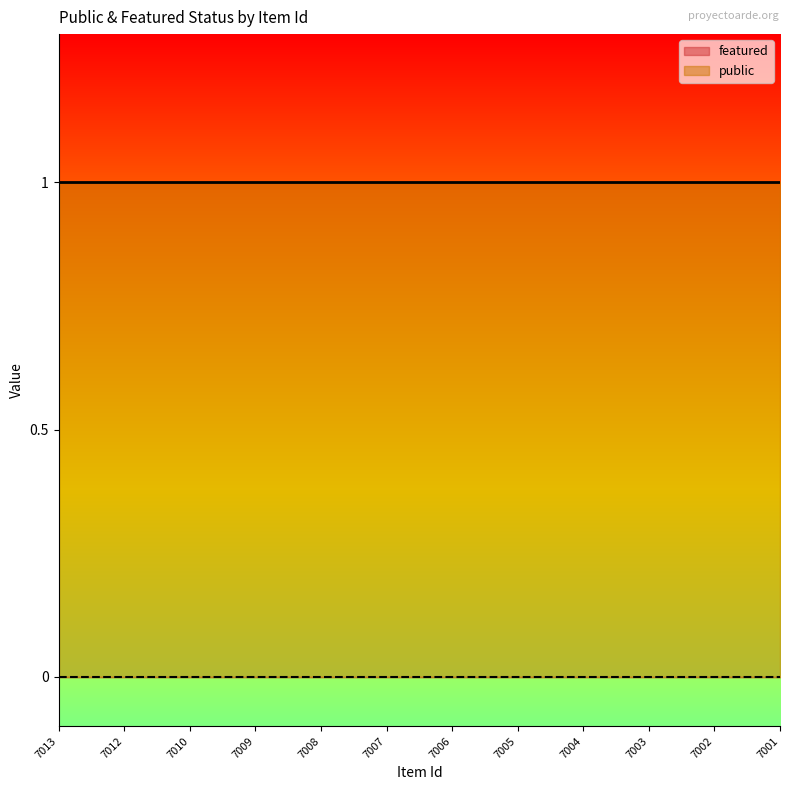

What is the total value across all series at 7004?

1